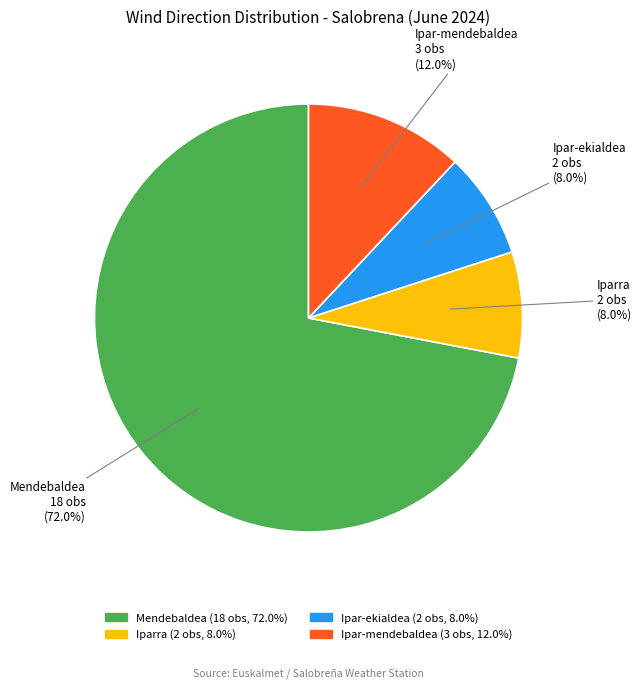

Does any single category account for the majority?

Yes